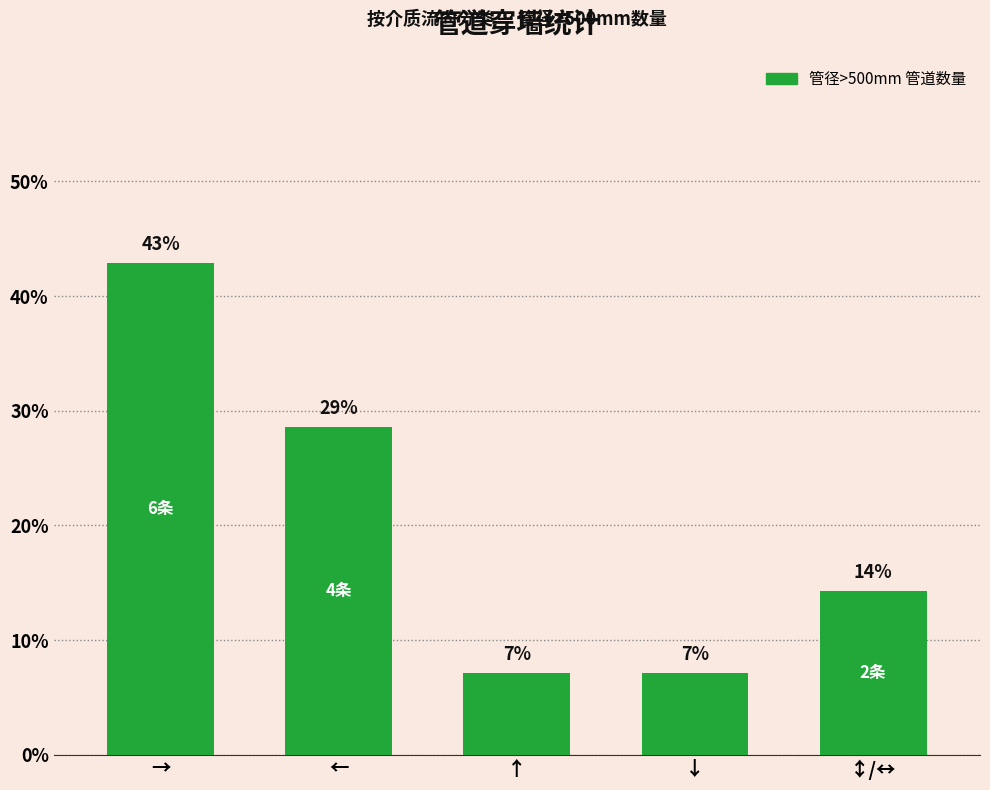

What is the difference between the values at → and ↕/↔?

28.6